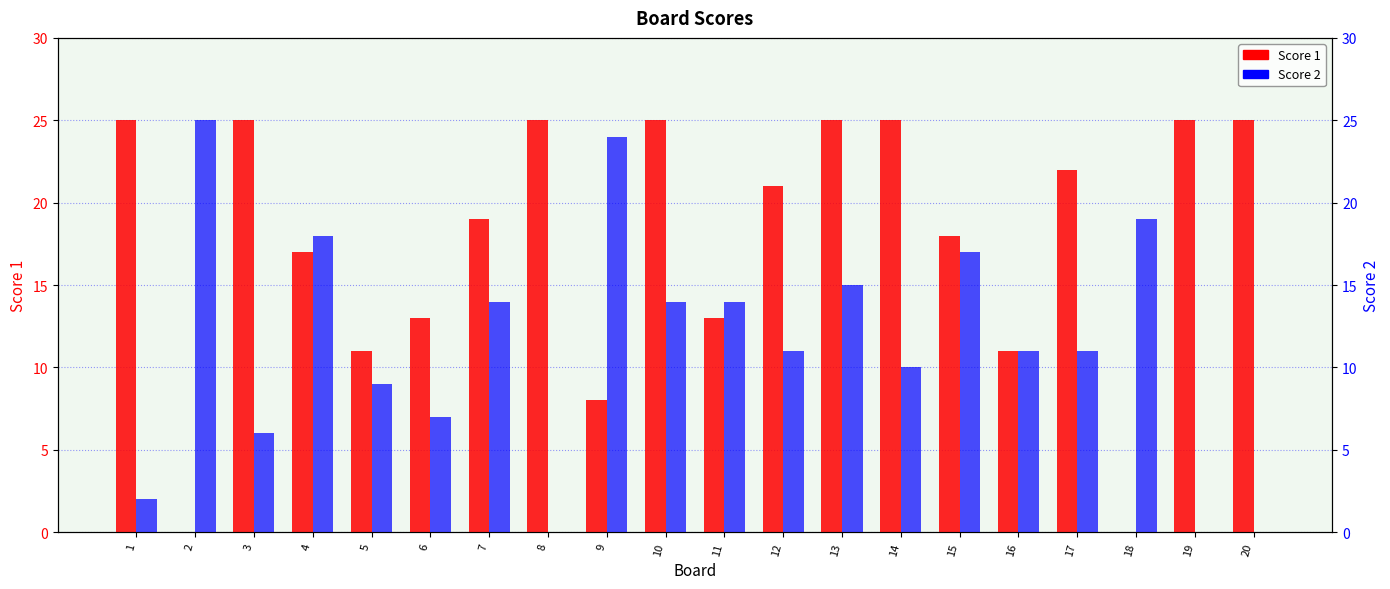

How many values in Score 2 are above zero?

17